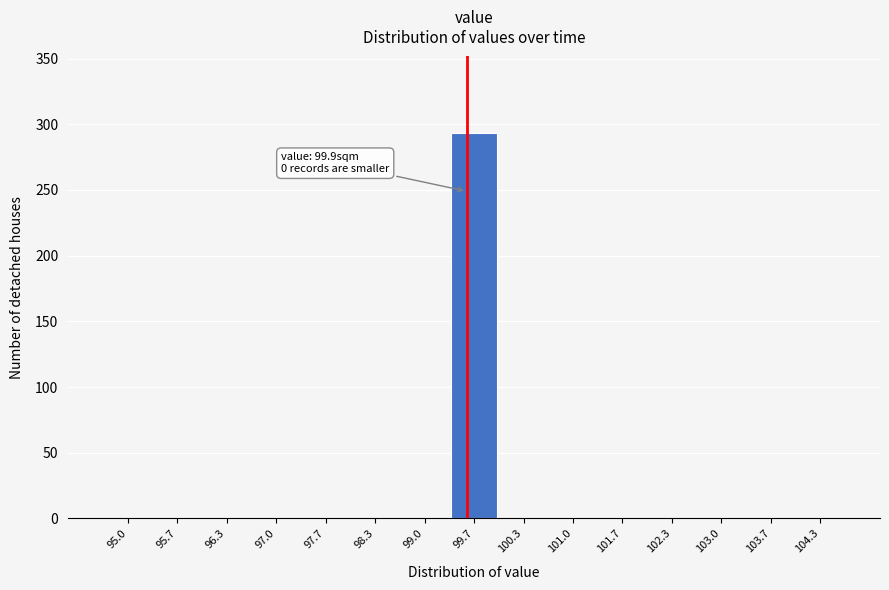

Reading right to left, what are all the values shown in this chart?

104.3=0	103.7=0	103.0=0	102.3=0	101.7=0	101.0=0	100.3=0	99.7=293	99.0=0	98.3=0	97.7=0	97.0=0	96.3=0	95.7=0	95.0=0